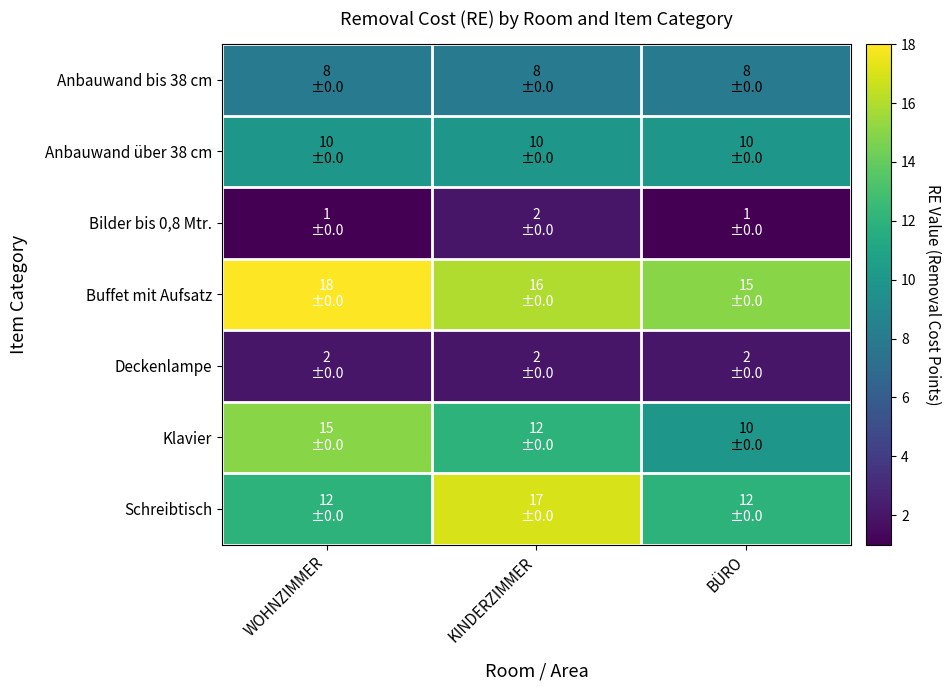

What is the spread (max minus min) of values at WOHNZIMMER?

17